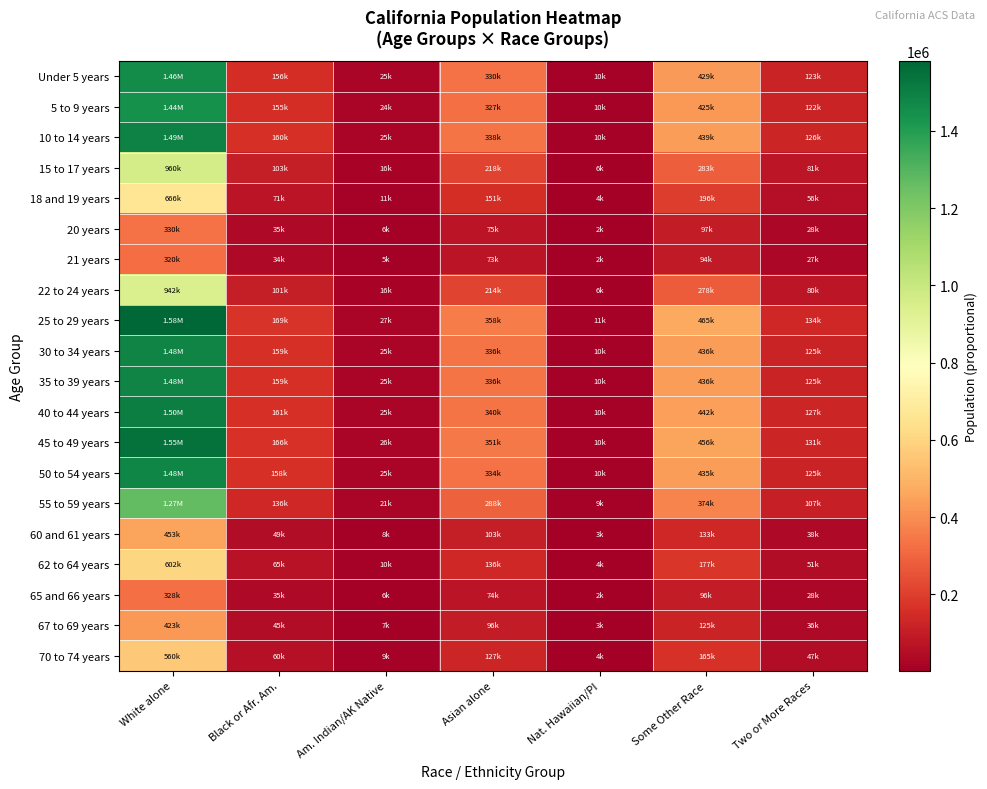

Between Black or Afr. Am. and Two or More Races, which series saw the biggest shift?

25 to 29 years